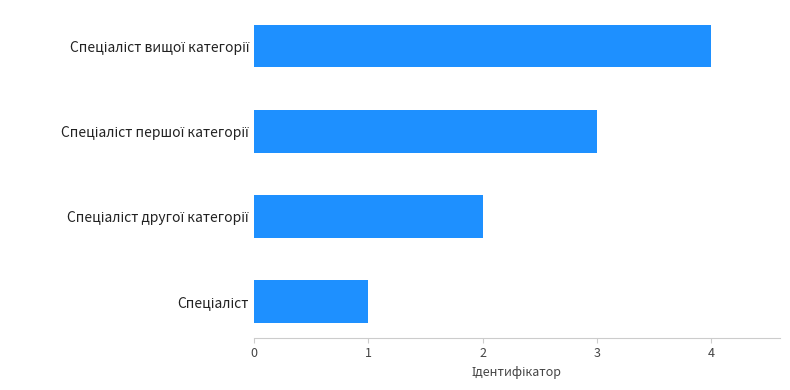

What is the maximum value shown in the chart?

4